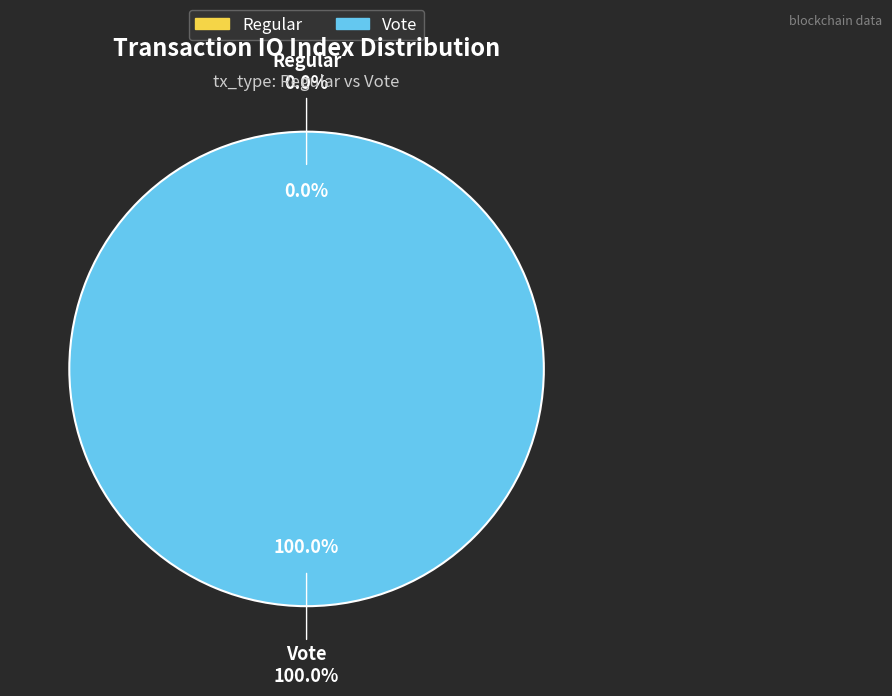

What is the smallest slice in the pie chart?

Regular